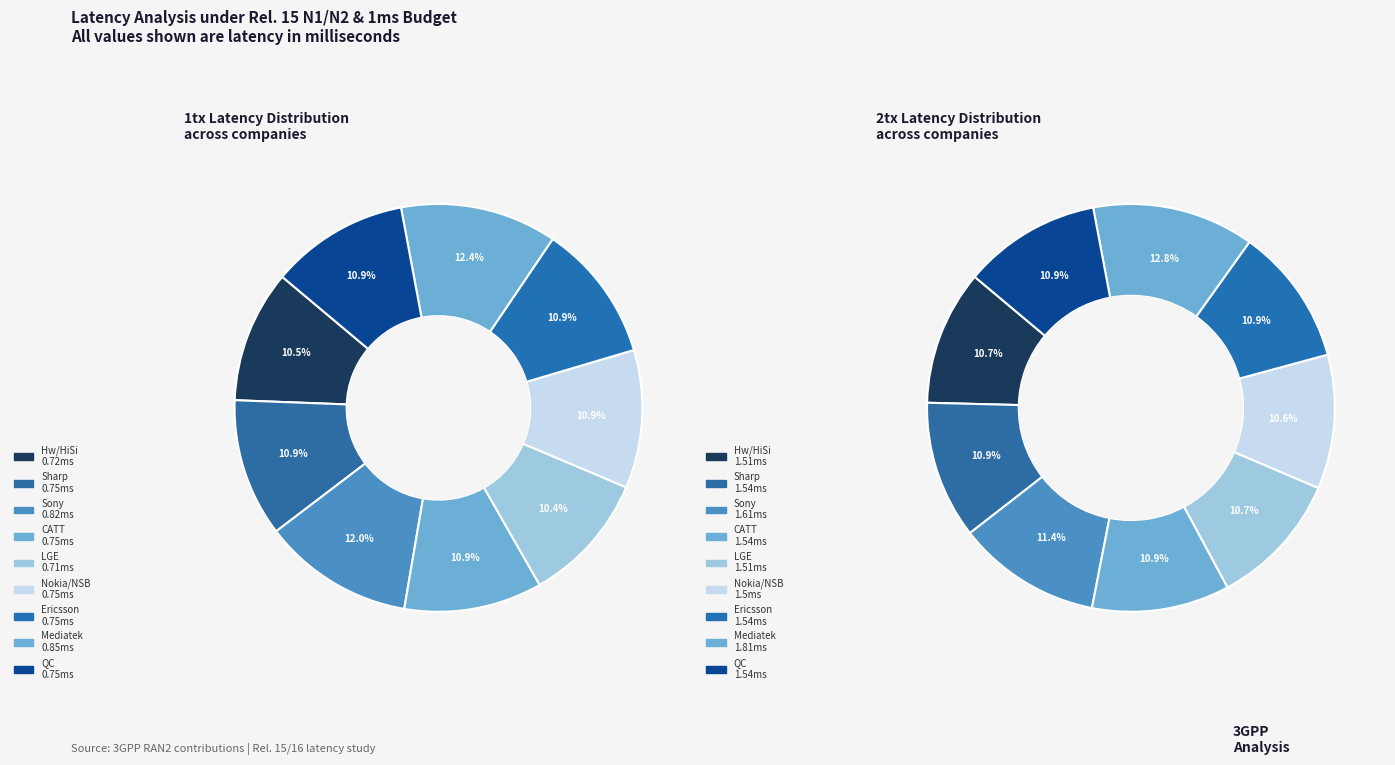

Which category has the biggest portion of the pie?

Mediatek